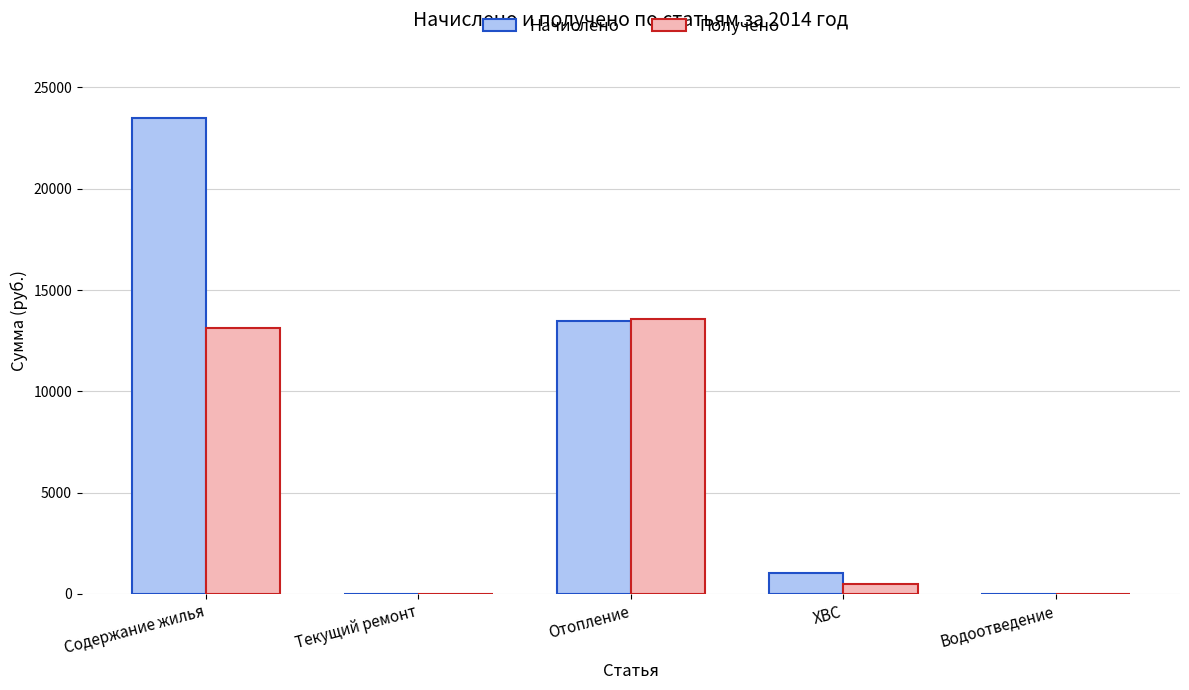

At which category does the chart reach its peak across all series?

Содержание жилья